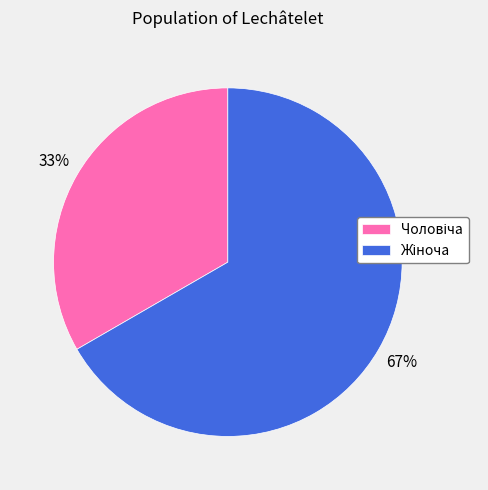

Is there any slice that represents more than half of the pie?

Yes